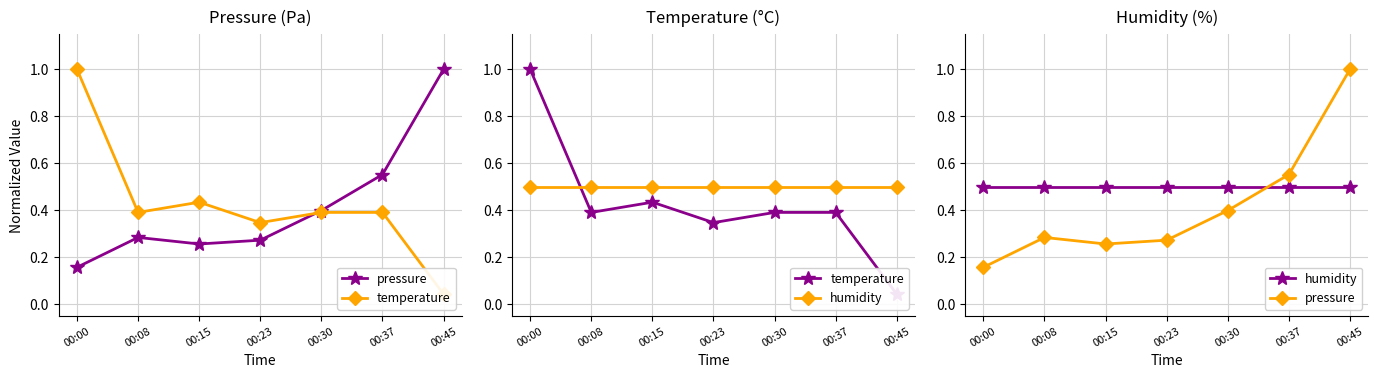

Where is the first local minimum for temperature?

00:08